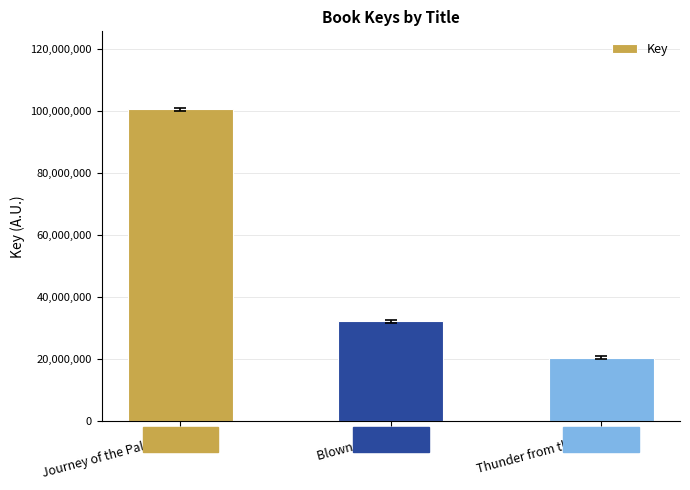

What is the sum of the values at Journey of the Pale Bear and Blown Away!?

132820754